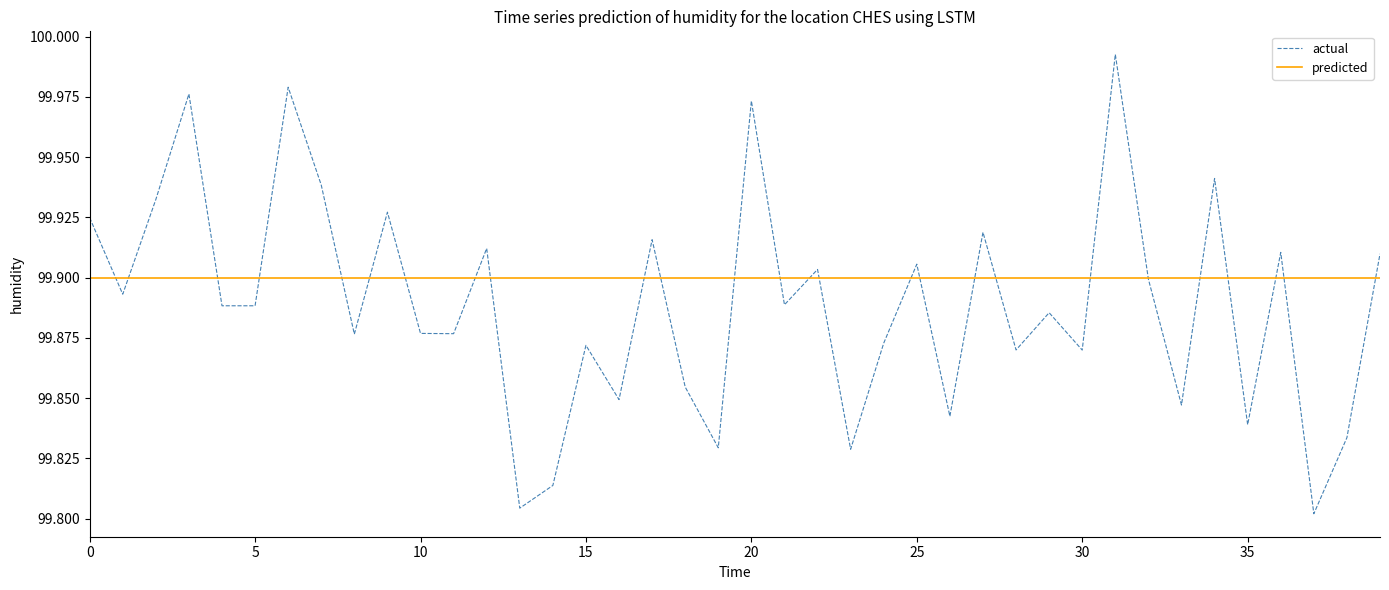

Is this an area chart (filled region under the line)?

No